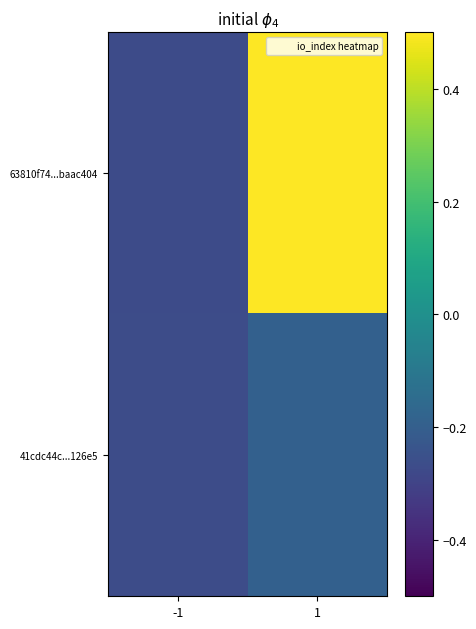

Reading left to right, what are all the values shown in this chart?

63810f74...baac404: -1=-0.3	1=0.7
41cdc44c...126e5: -1=-0.3	1=-0.2